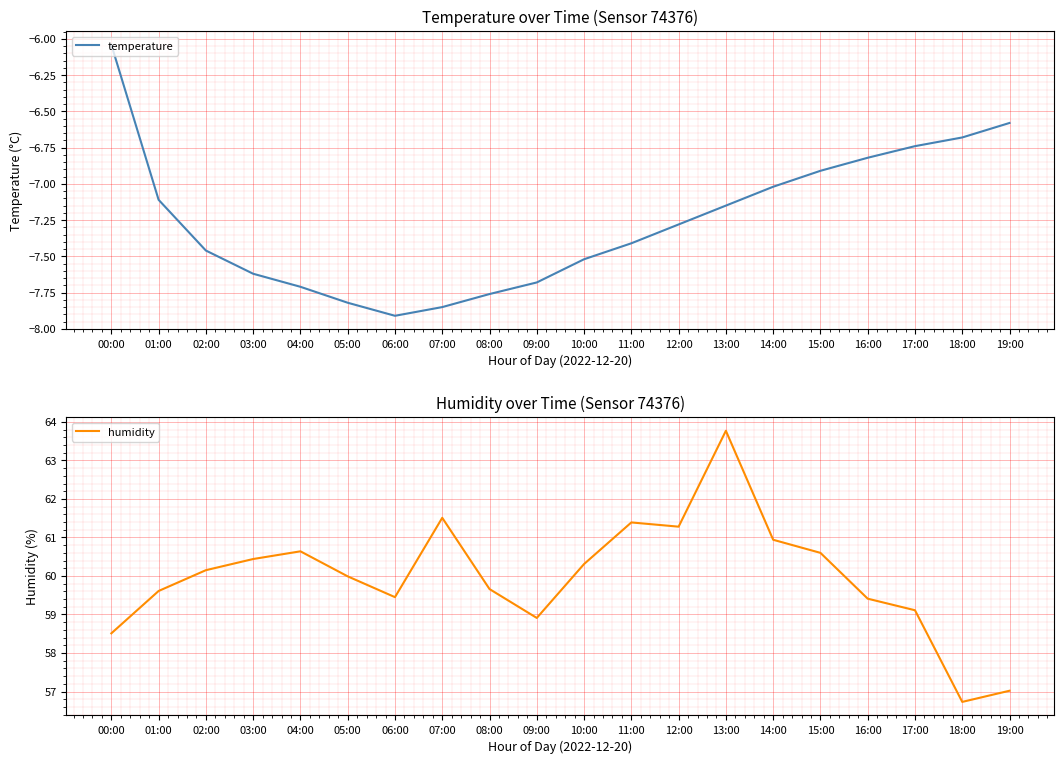

Which series has the largest range (max minus min)?

humidity